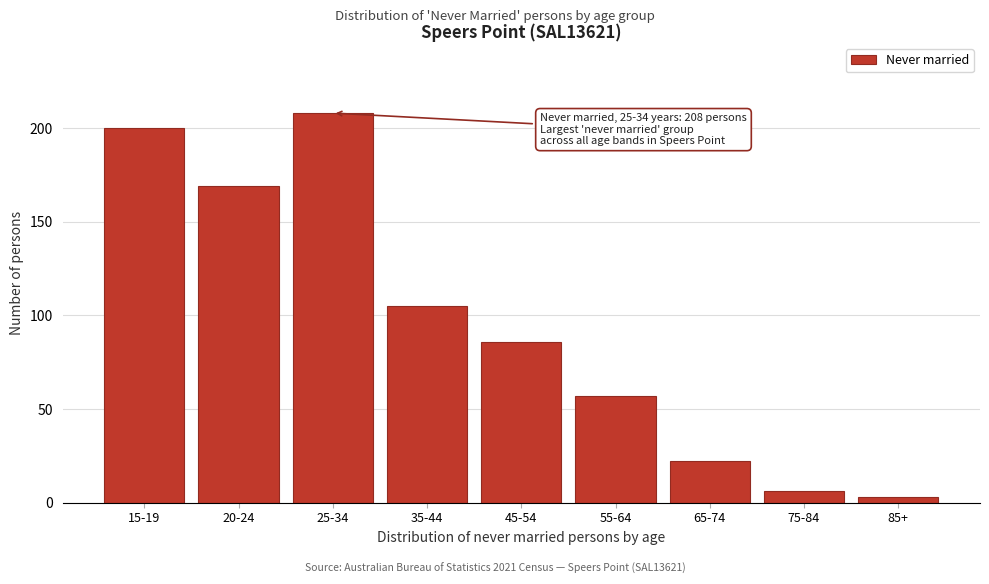

Reading right to left, transcribe all the data shown in this chart.

3	6	22	57	86	105	208	169	200